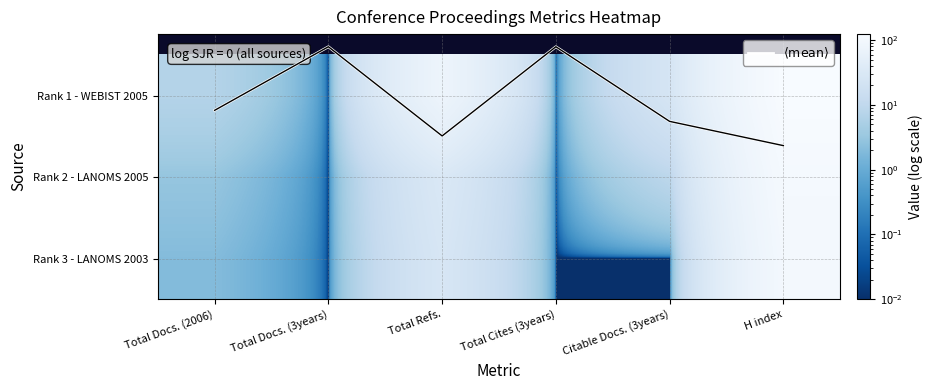

At Citable Docs. (3years), list the series in order from largest to smallest.

Rank 1 - WEBIST 2005, Rank 2 - LANOMS 2005, $\langle \mathrm{mean} \rangle$, Rank 3 - LANOMS 2003